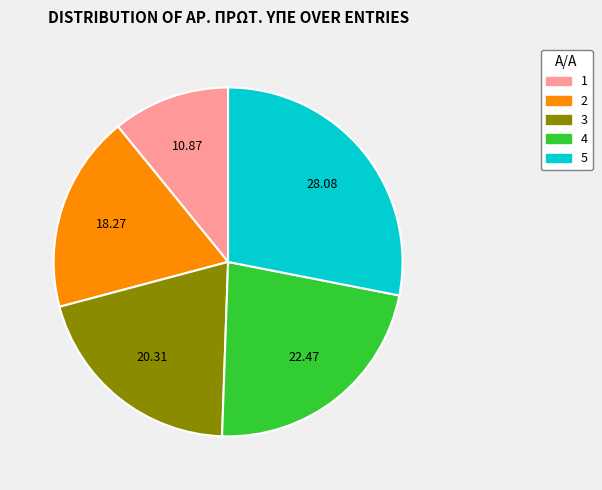

What is the smallest slice in the pie chart?

1